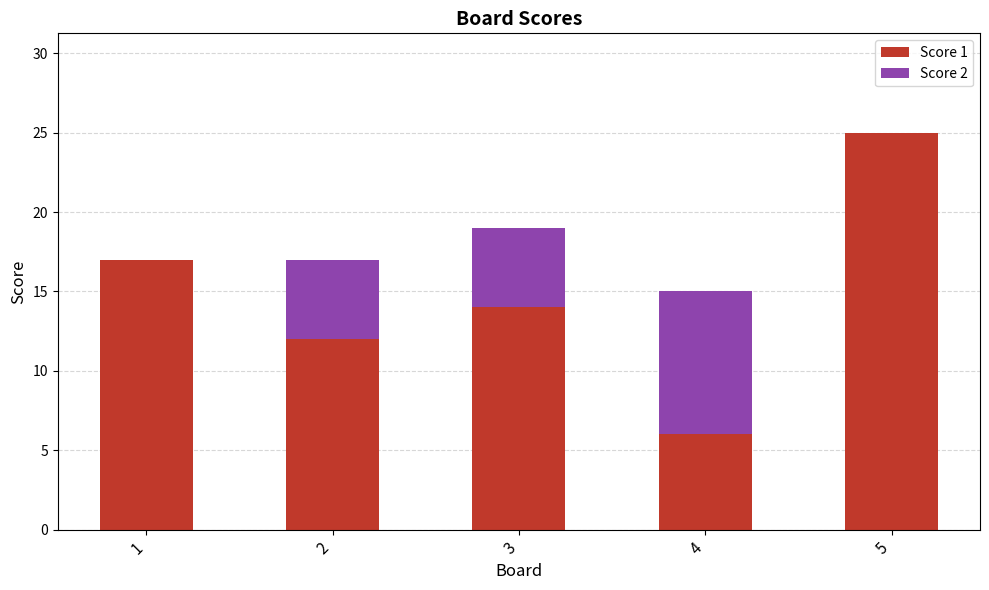

What is the sum of all Score 1 values?

74